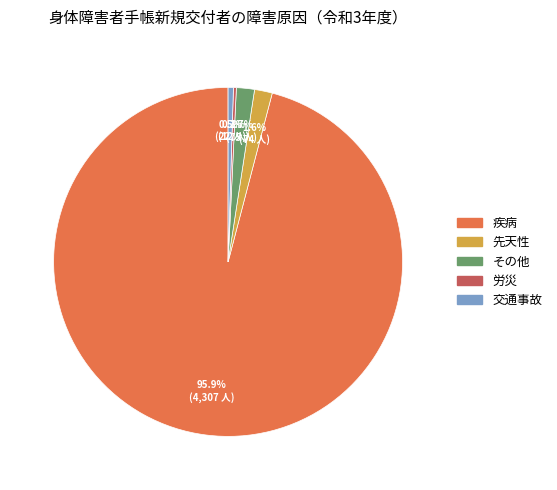

Which slice is the largest?

疾病